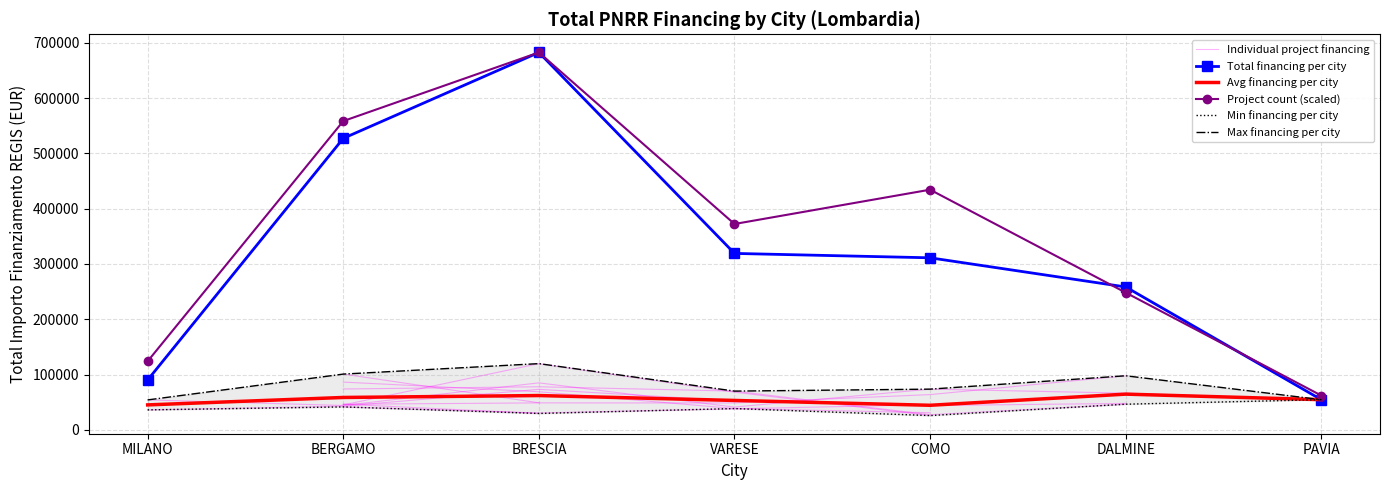

Reading left to right, extract all data points from this chart.

Individual project financing: 54144.9	44080.6	84977.9	41196.6	73636.1	66393.6	54577.6
Total financing per city: 90268.6	527175.5	682502.5	319070.1	311137.0	258386.7	54577.6
Avg financing per city: 45134.3	58575.1	62045.7	53178.4	44448.1	64596.7	54577.6
Project count (scaled): 124091.4	558411.1	682502.5	372274.1	434319.7	248182.7	62045.7
Min financing per city: 36123.8	41496.0	29640.7	38513.5	25842.4	46386.6	54577.6
Max financing per city: 54144.9	100847.1	119783.4	70077.9	73636.1	97812.0	54577.6